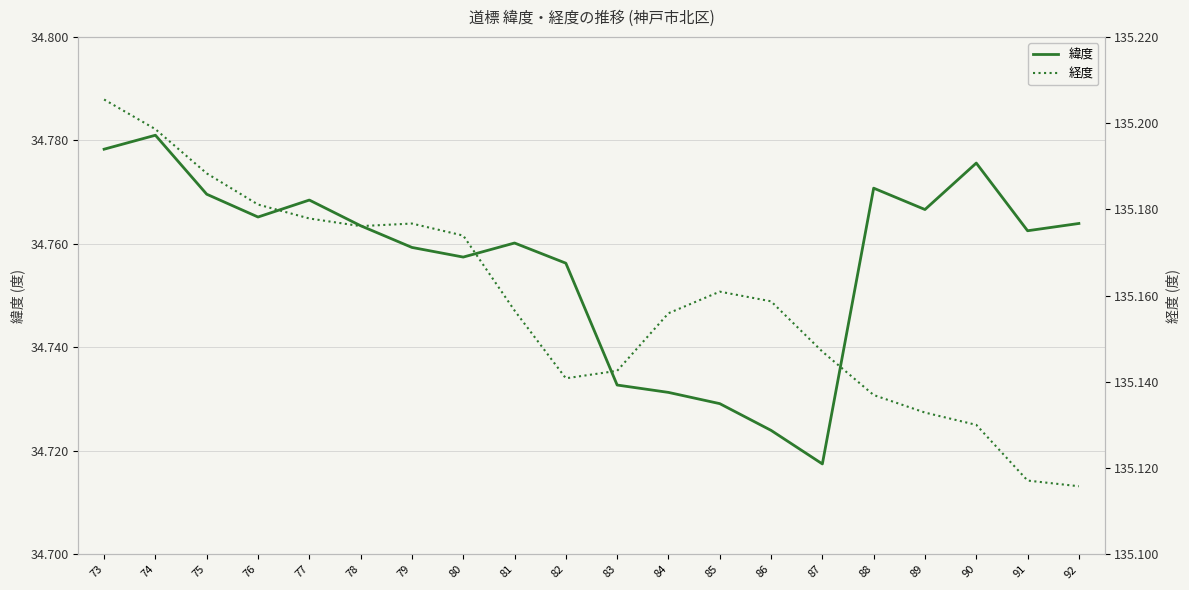

The 経度 series shows 212.1 at 81. True or false?

False